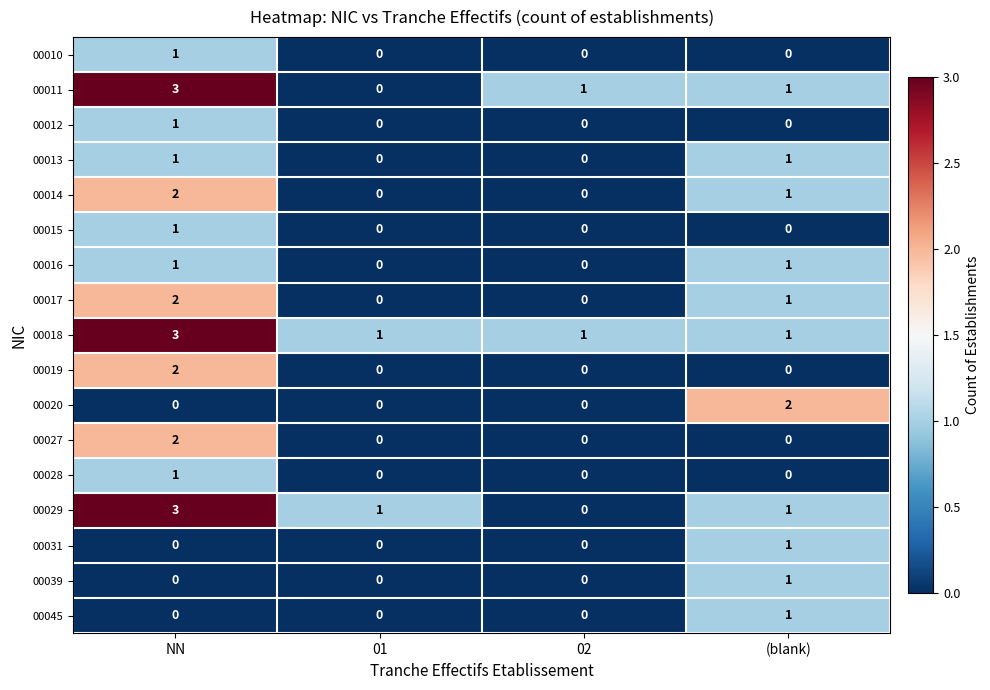

What is the difference between the highest and lowest values at 01?

1